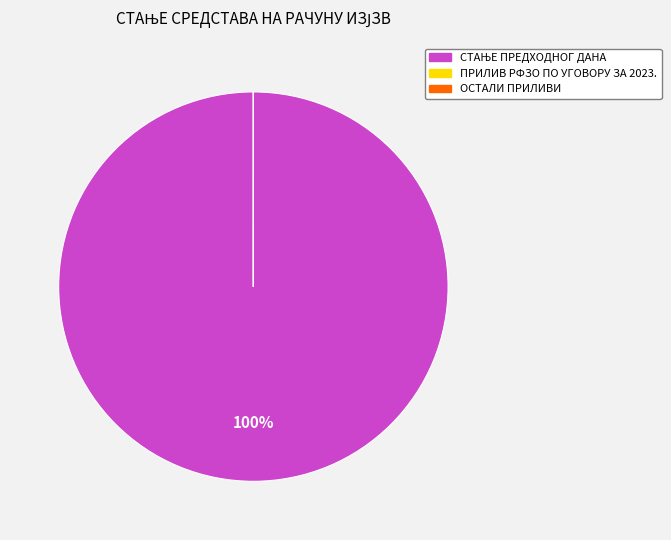

To the nearest percent, what is the average slice percentage?

33%